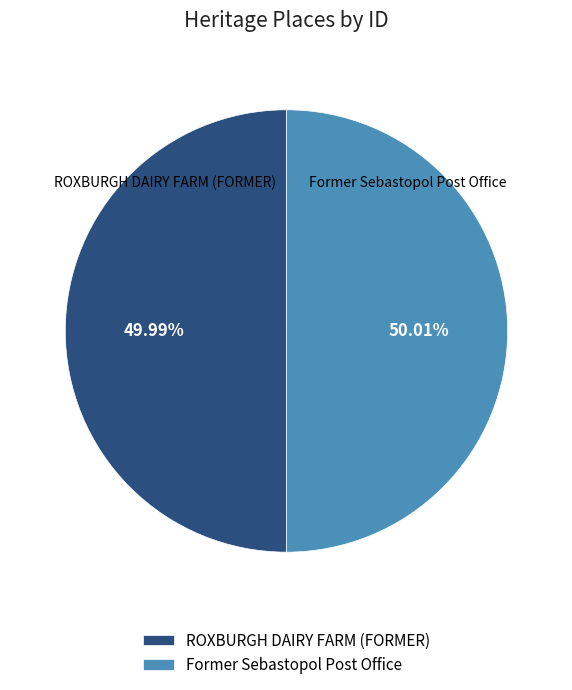

The Former Sebastopol Post Office slice represents 50% of the pie. True or false?

True